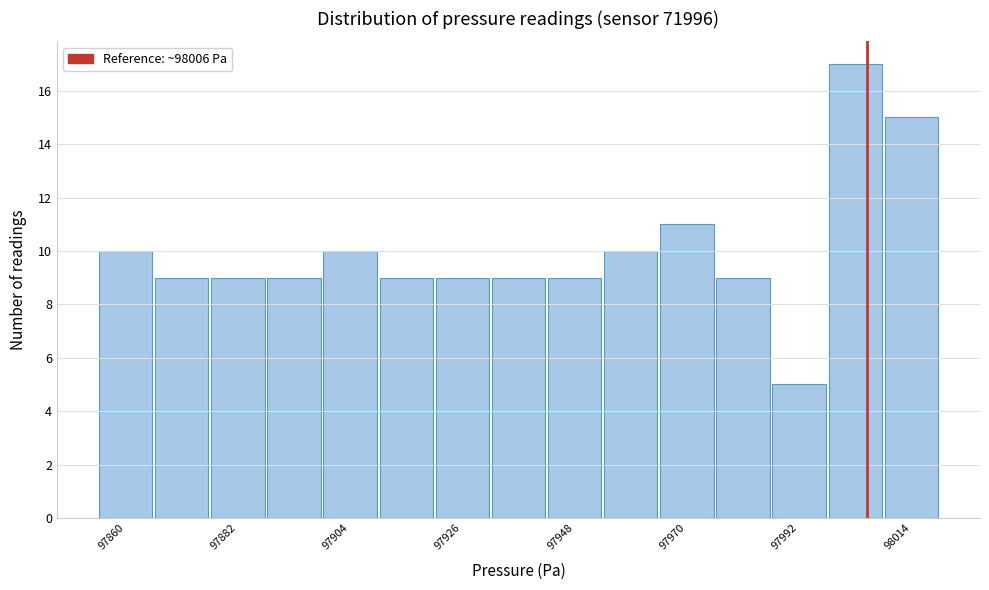

Around what value on the x-axis is the tallest bar? Give the approximate position of its centre, as read against the axis.

98005